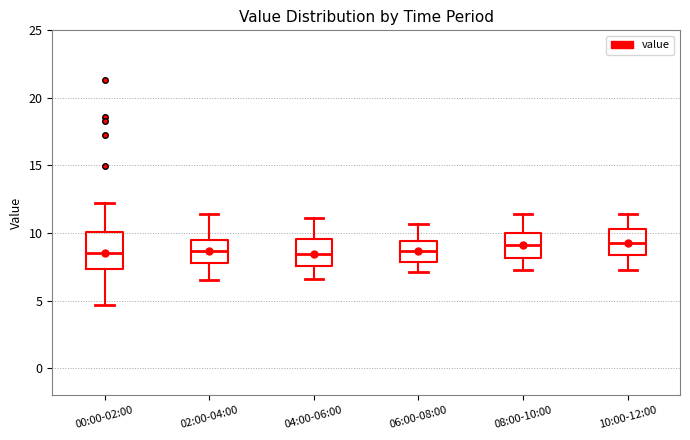

Where is the lower edge of the box for 08:00-10:00 on the y-axis? The values are not printed on the chart, so give them approximately, as read against the axis.

8.0